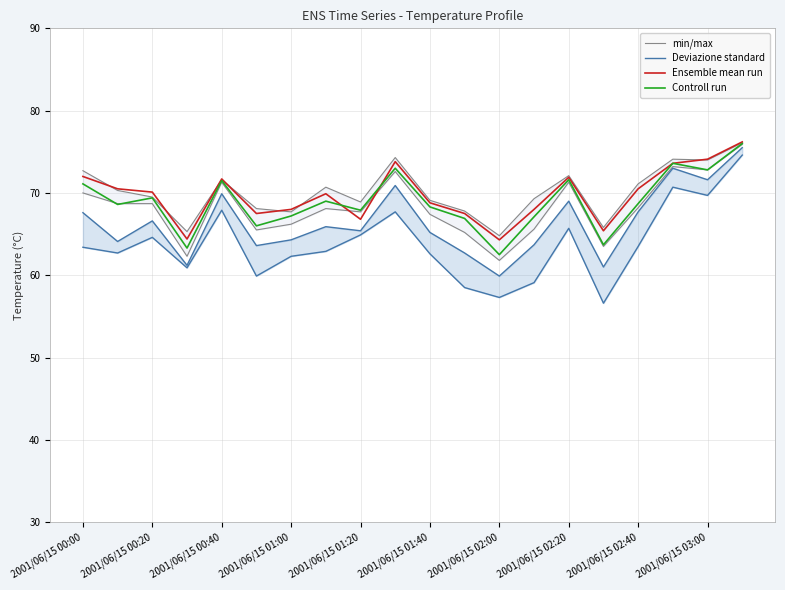

What is the maximum value for min/max?

76.1